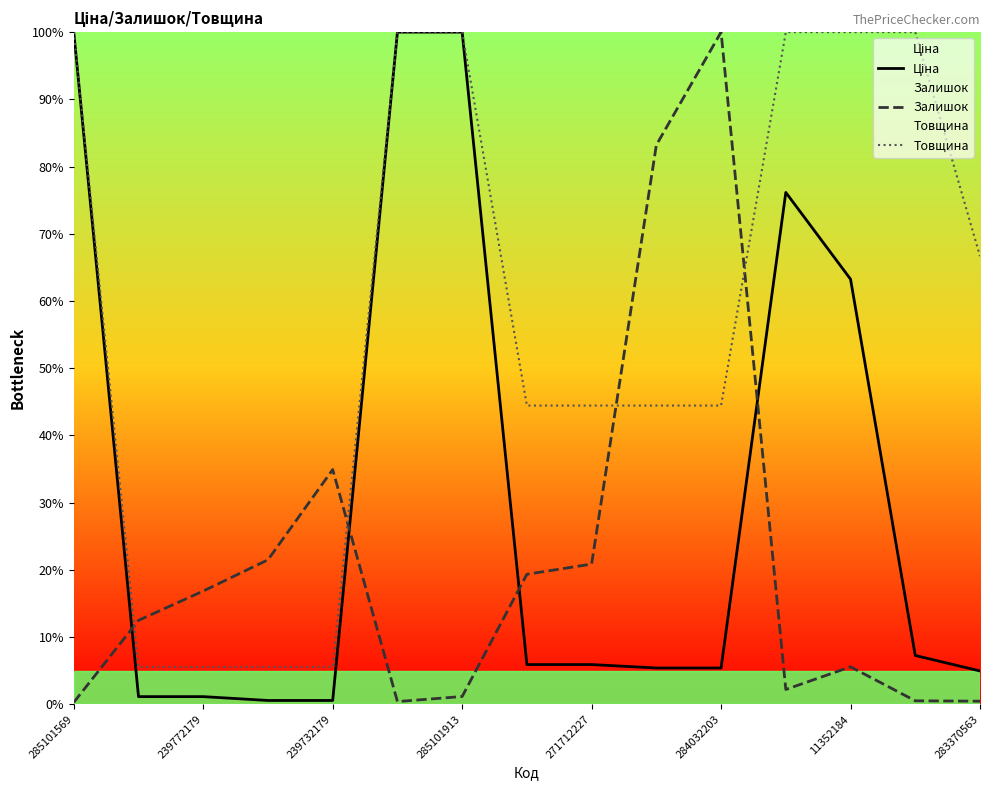

What is the sum of all Товщина values?

866.7